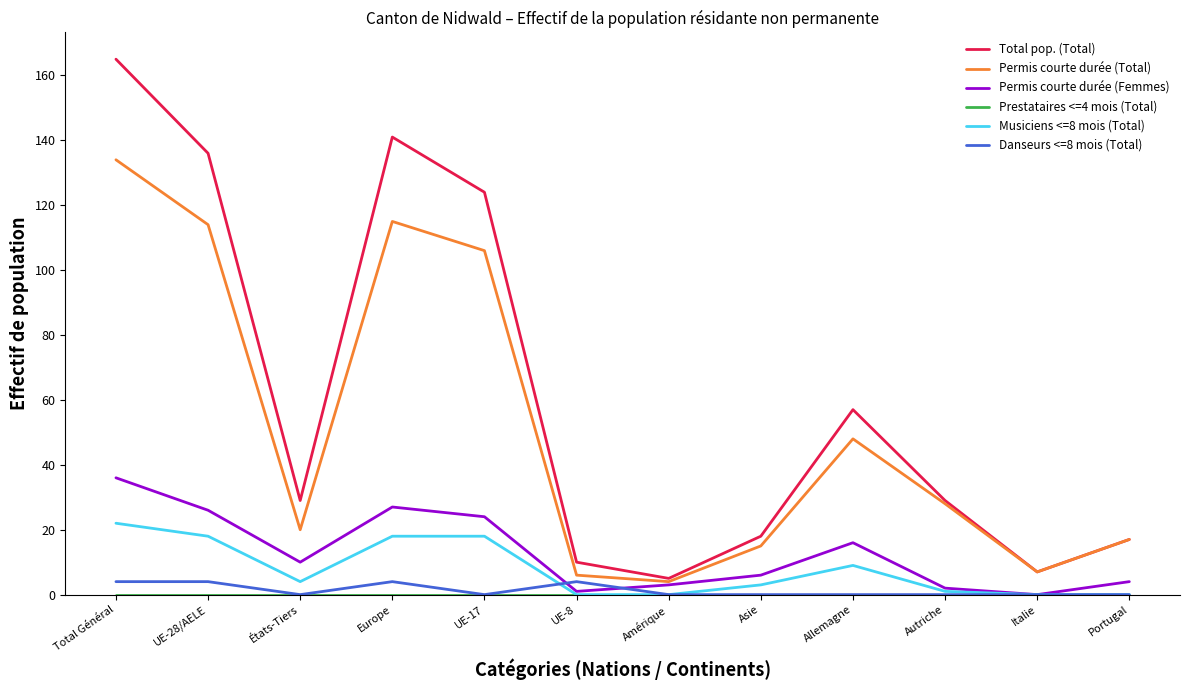

Does the chart have visible grid lines?

No